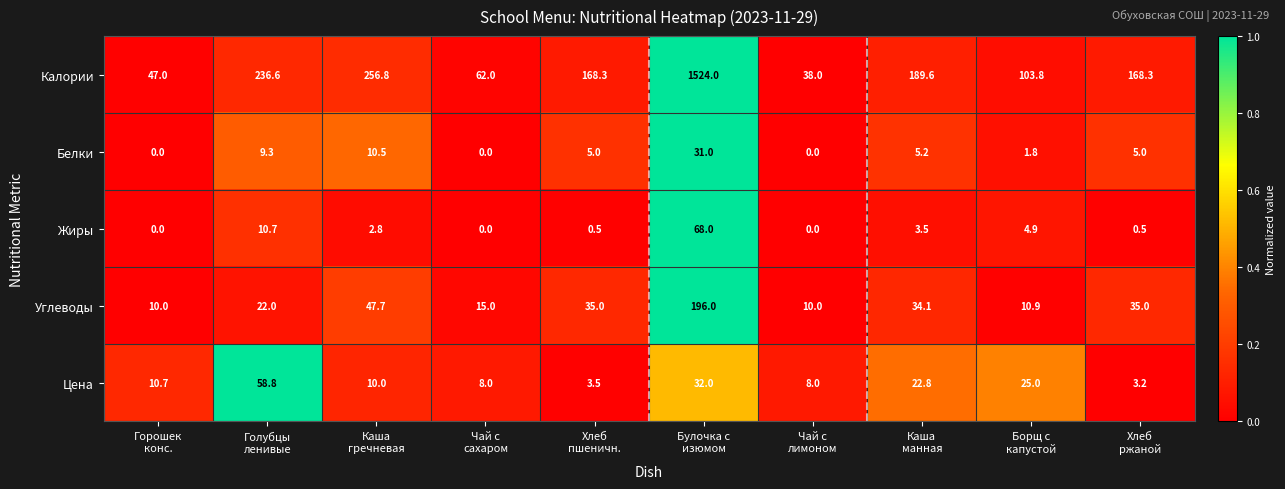

At which category is the sum across all series the highest?

Булочка с
изюмом